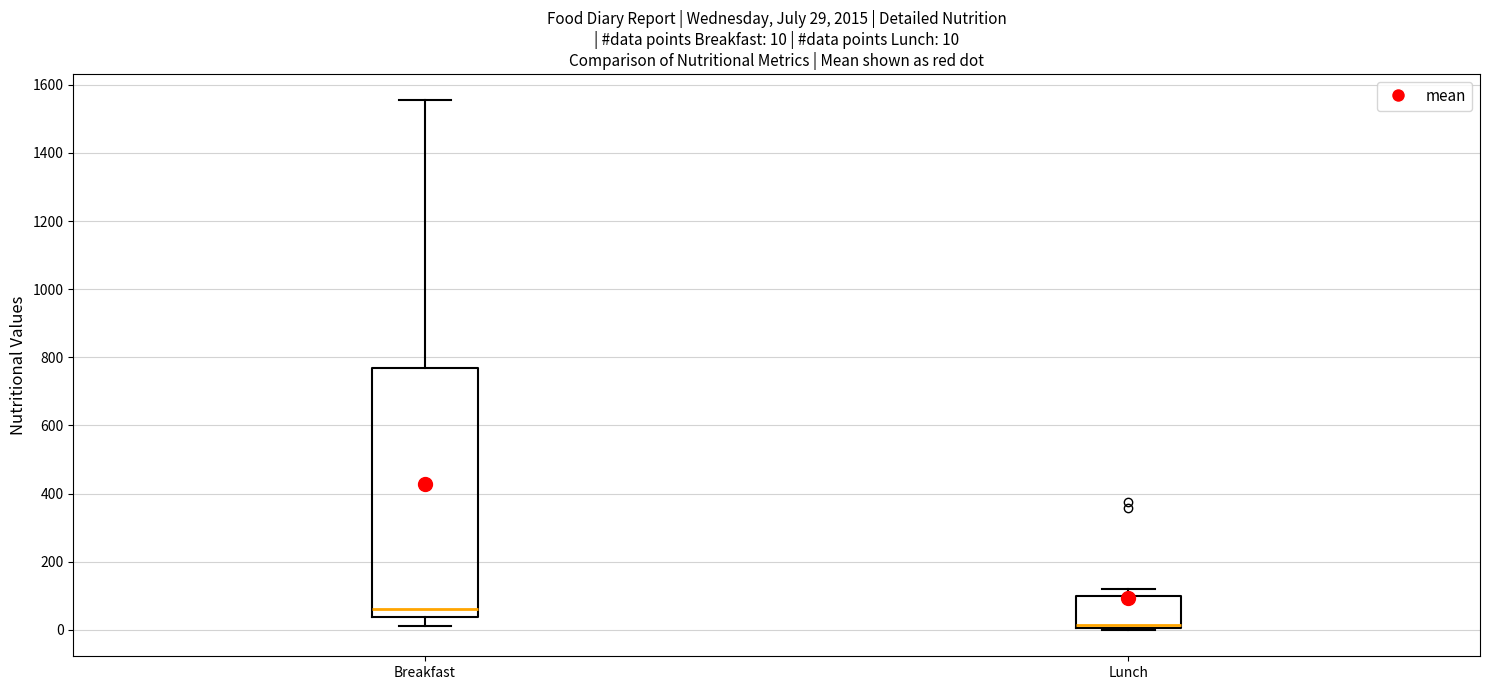

Which box's median line is the lowest?

Lunch